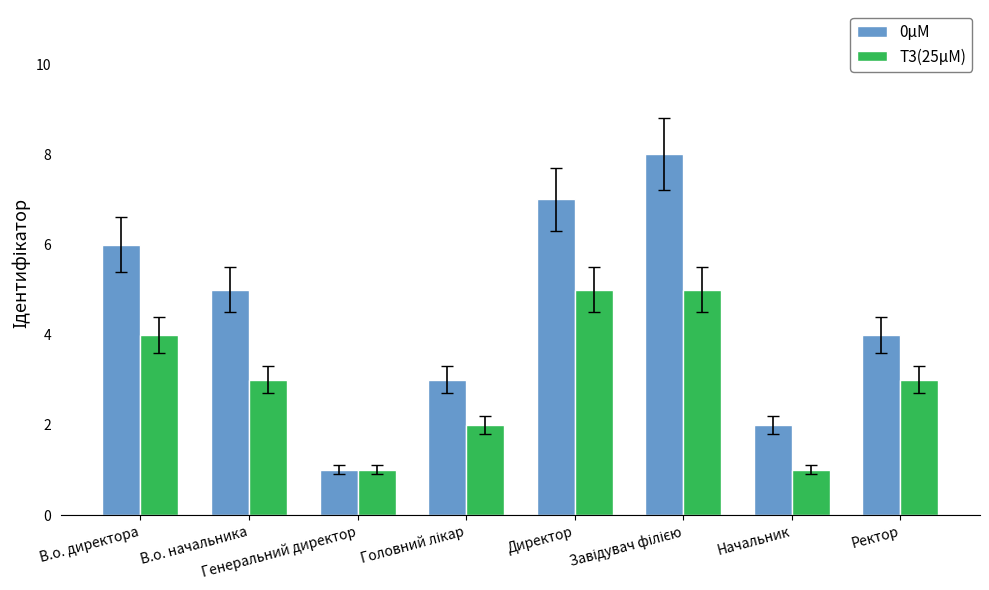

The 0μM series shows 5 at В.о. начальника. True or false?

True